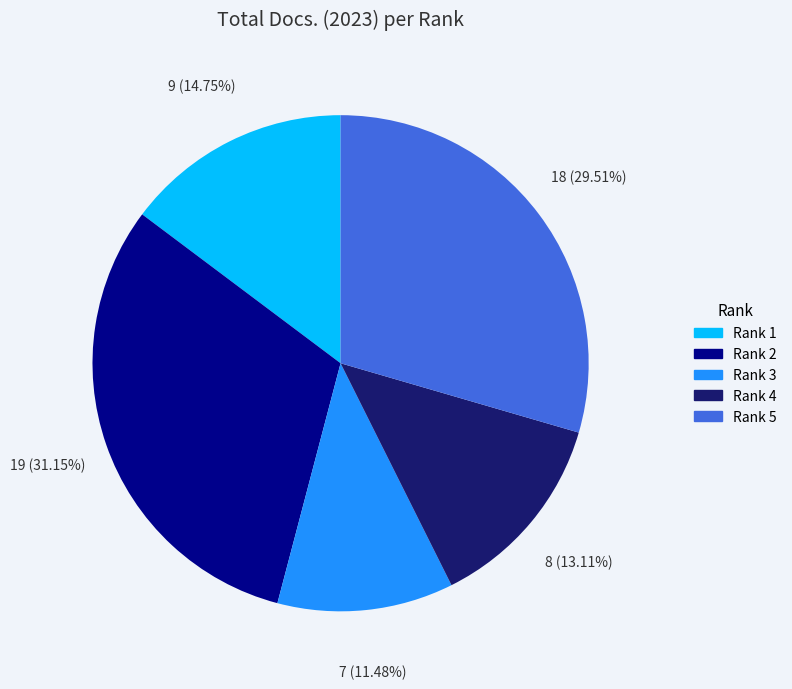

Is there a majority slice in this chart?

No